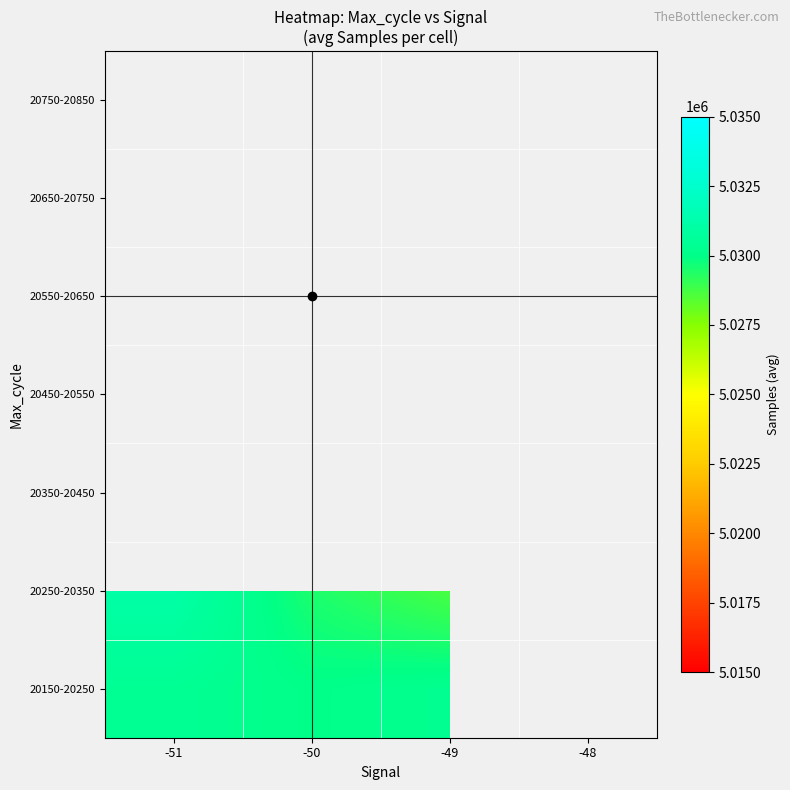

What is the maximum value shown in the chart?

5033020.0